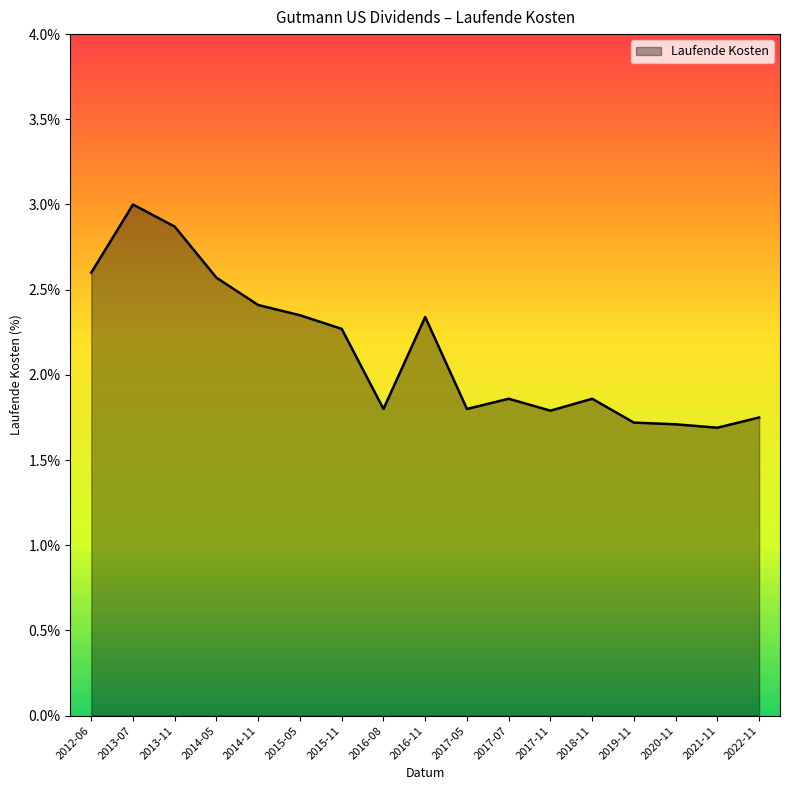

What position from the left is 2014-11?

5